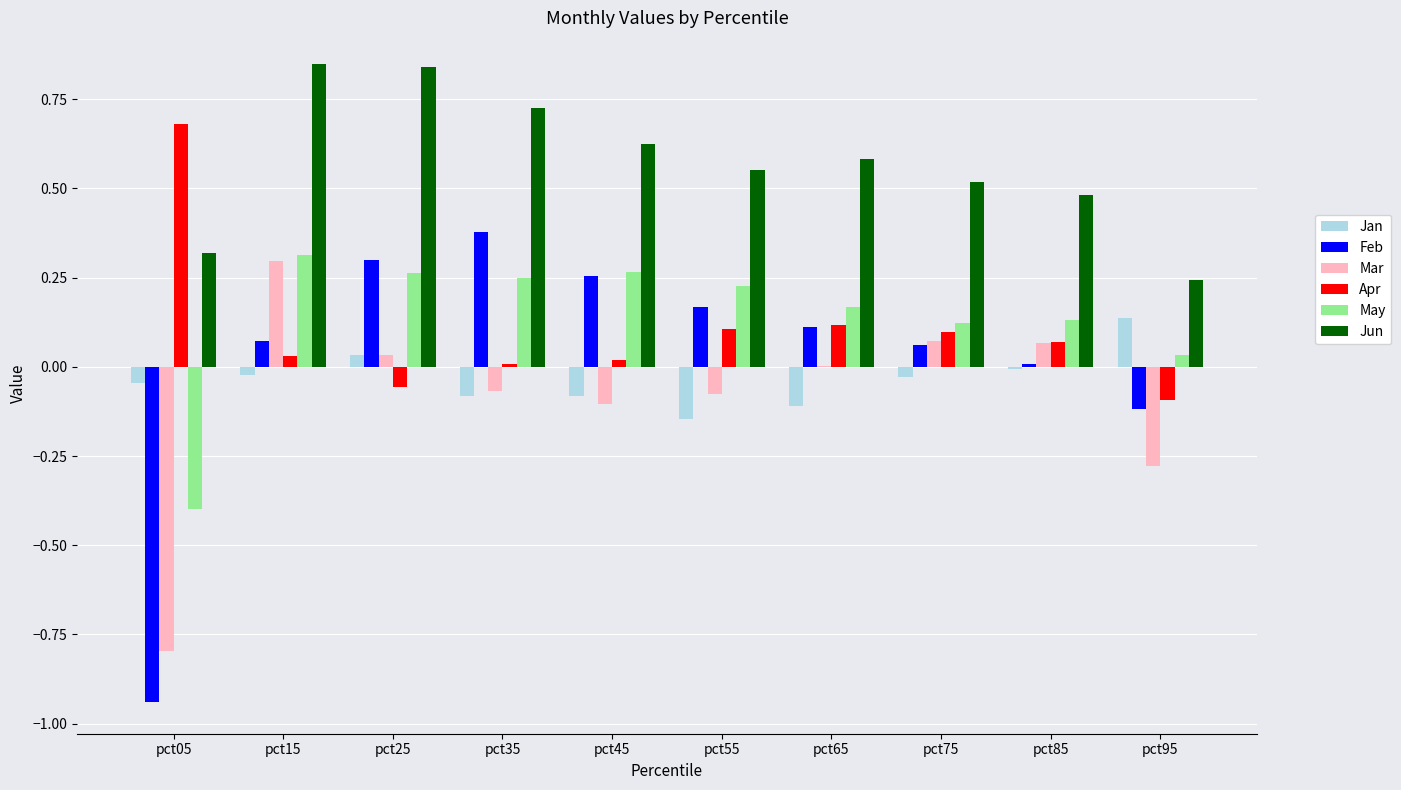

Is the value of Jan at pct15 greater than the value of Feb at pct65?

No